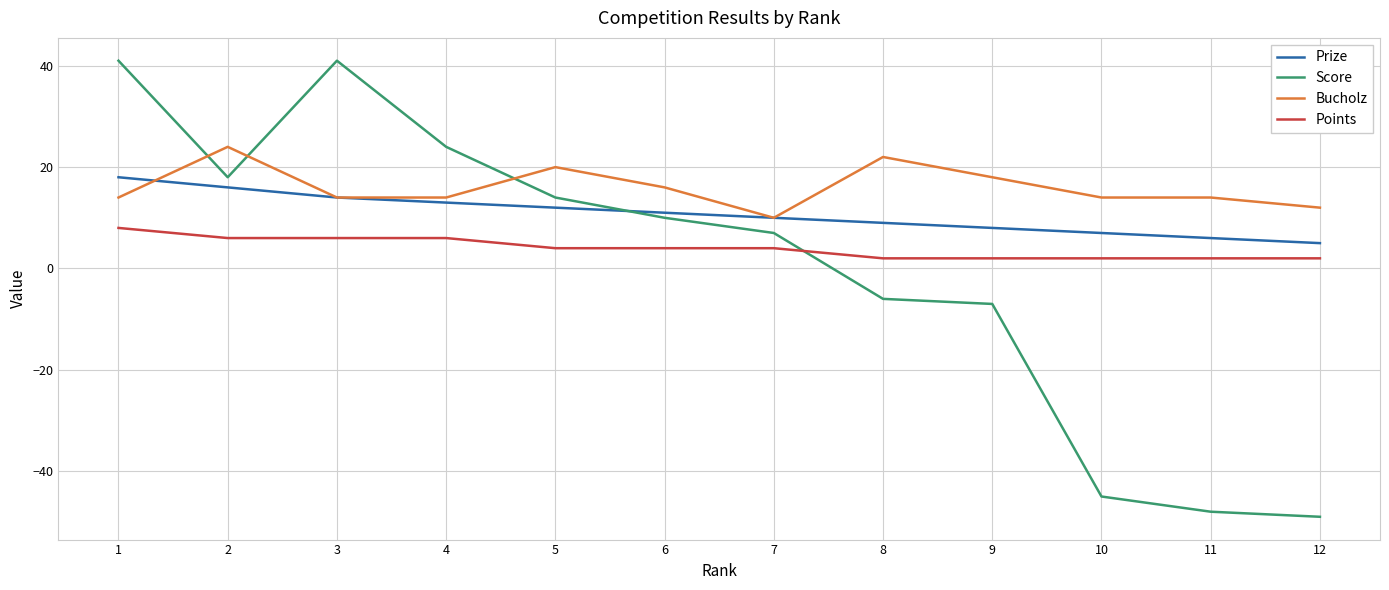

Which series has the widest spread of values?

Score